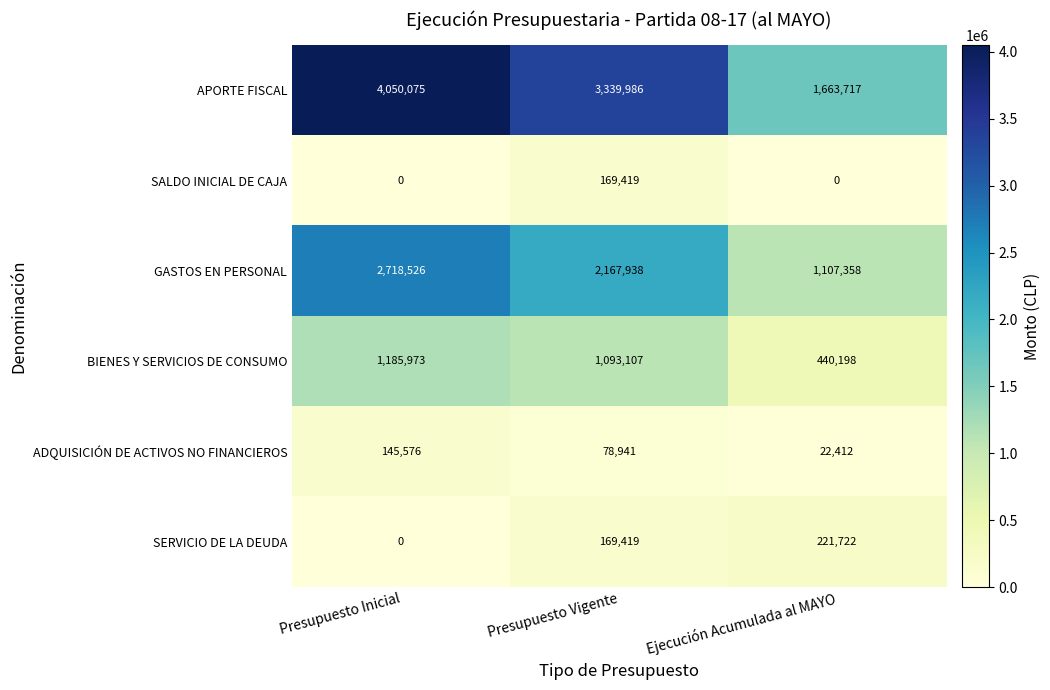

Rank the categories by APORTE FISCAL value from lowest to highest.

Ejecución Acumulada al MAYO, Presupuesto Vigente, Presupuesto Inicial